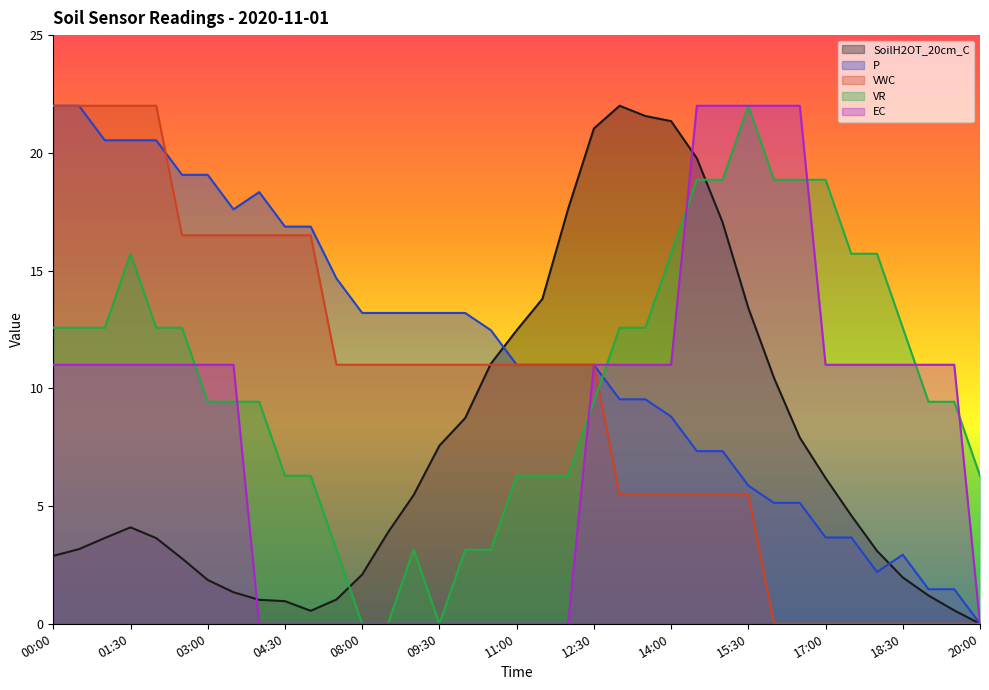

Which label corresponds to the smallest value in the chart?

20:00